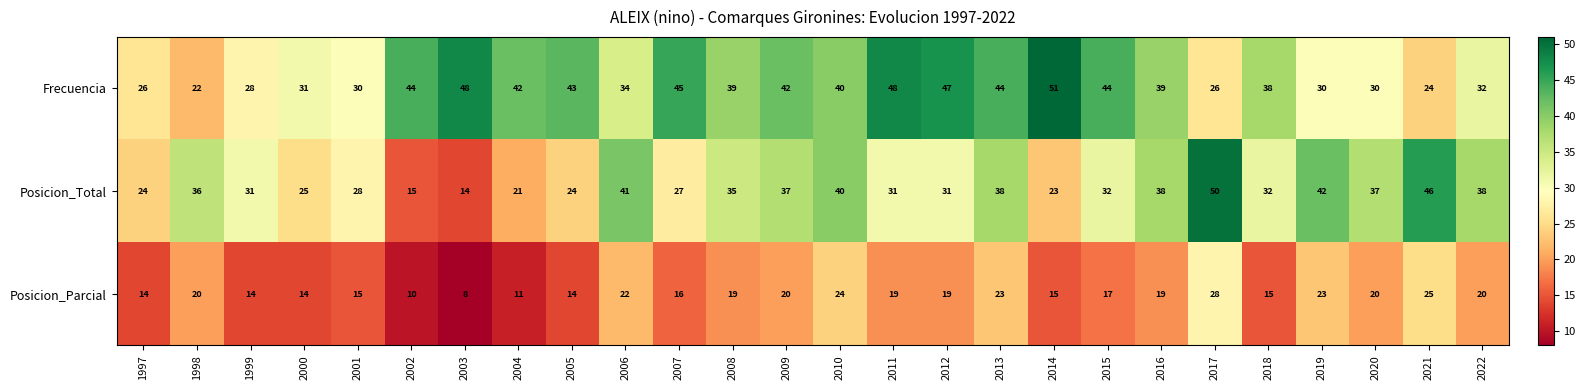

What is the sum of all Posicion_Parcial values?

464